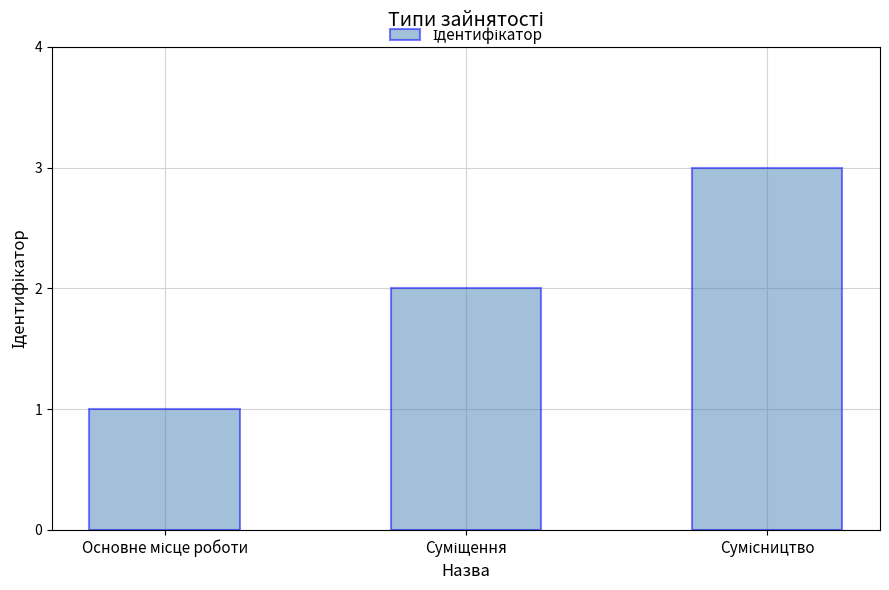

What is the sum of all values?

6